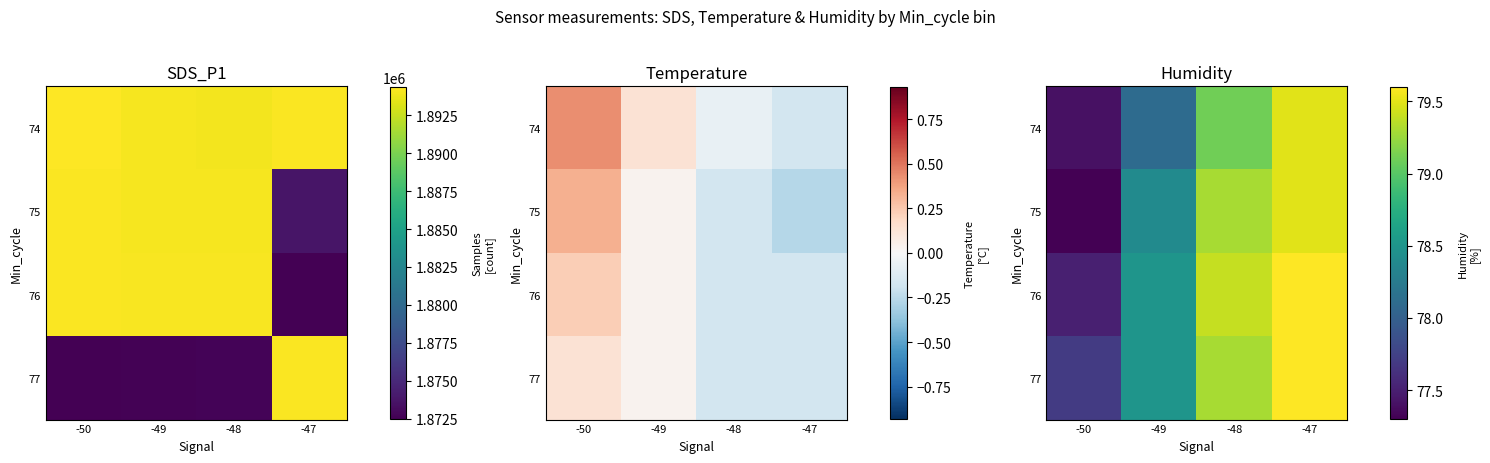

How many values in the 74 series are below 79?

2